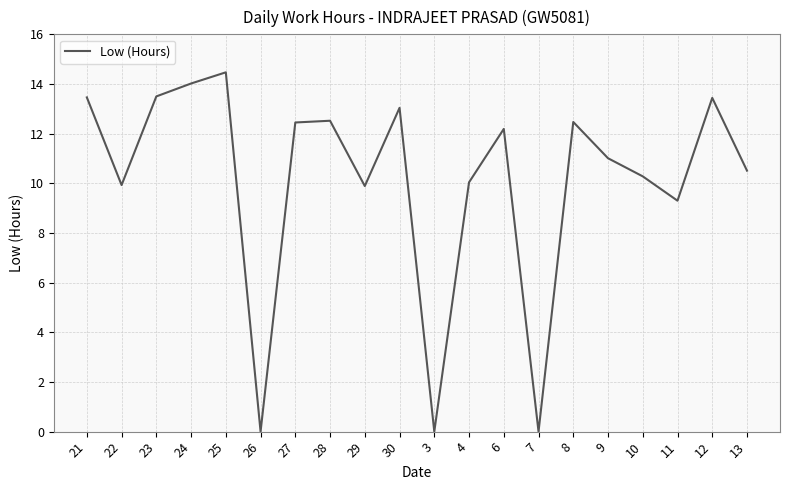

Count the number of categories in the chart.

20